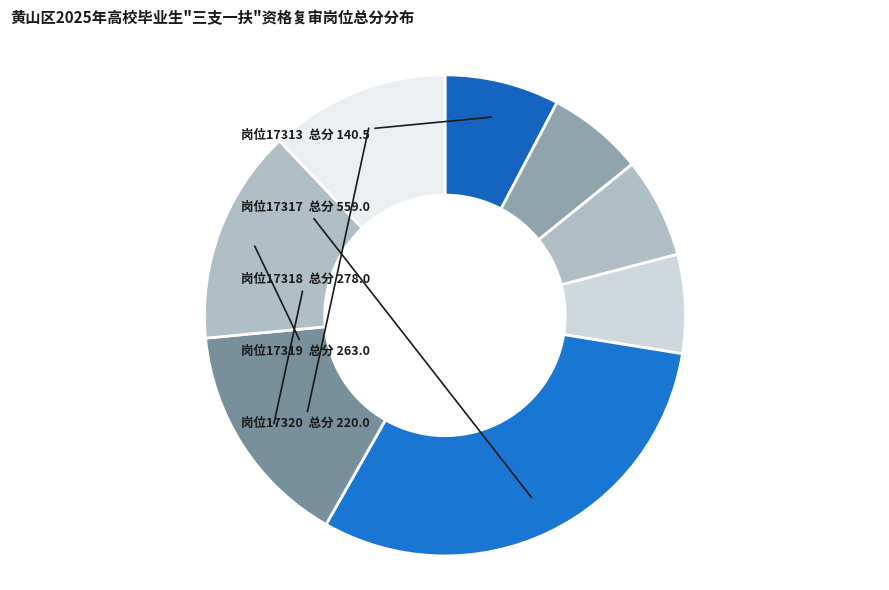

Which slice is the smallest?

17320(1)